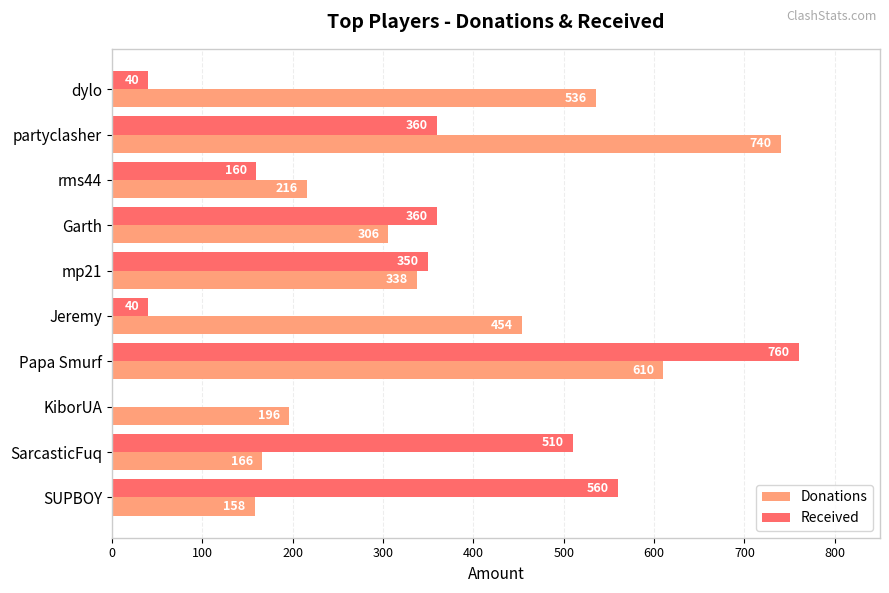

At which category is the sum across all series the highest?

Papa Smurf